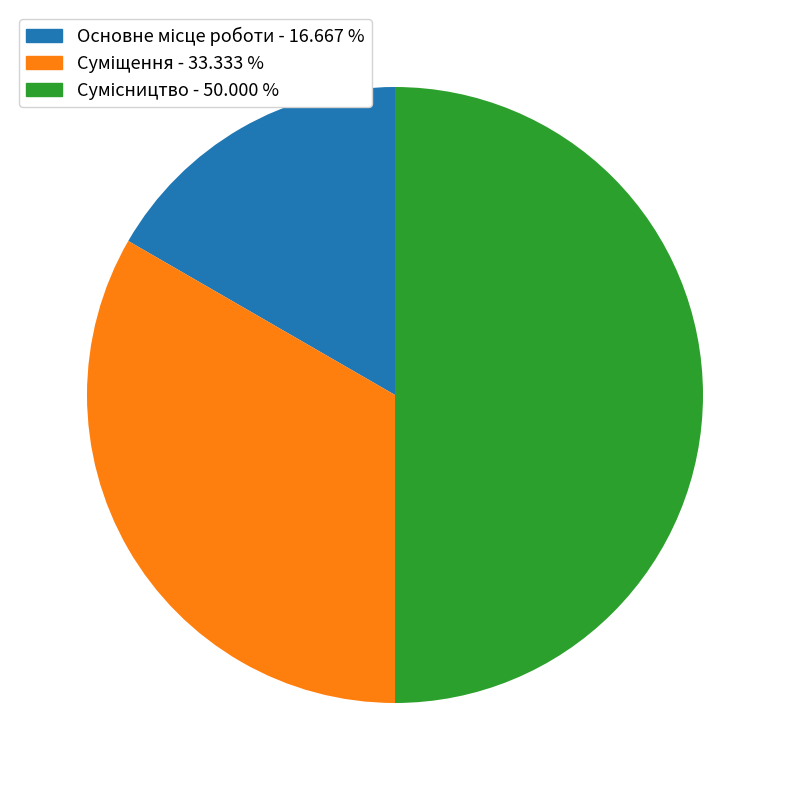

How many slices are in this pie chart?

3